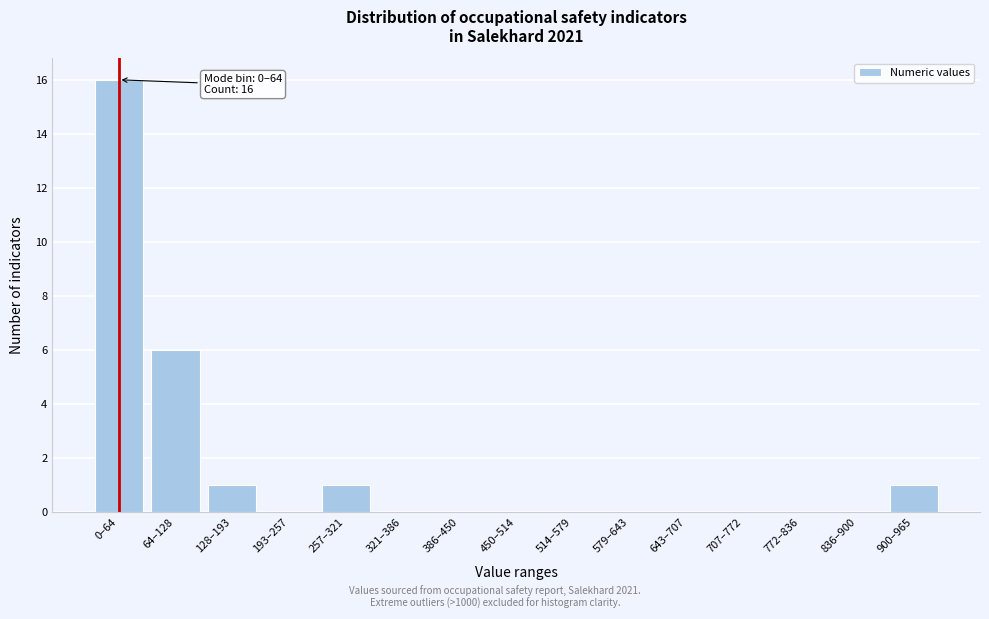

Reading left to right, what are all the values shown in this chart?

0–64=16	64–128=6	128–193=1	193–257=0	257–321=1	321–386=0	386–450=0	450–514=0	514–579=0	579–643=0	643–707=0	707–772=0	772–836=0	836–900=0	900–965=1